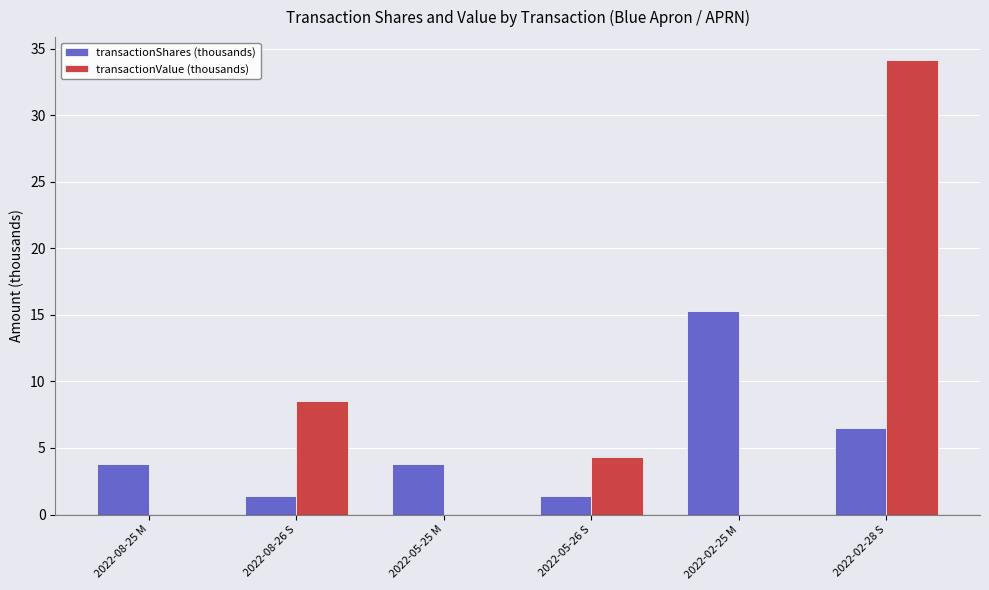

What is the greatest value displayed?

34.2